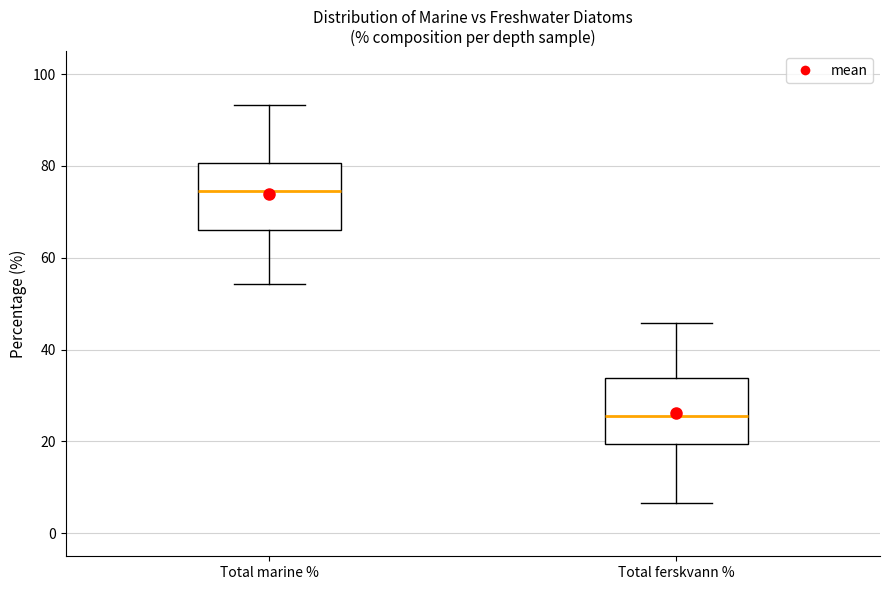

Reading left to right, read every box against the y-axis: the position of its median line, the range the box covers, and the ends of its whiskers. The values are not printed on the chart, so give them approximately, as read against the axis.

Total marine %: median 74, box 66 to 80, whiskers 54 to 94
Total ferskvann %: median 26, box 20 to 34, whiskers 6 to 46